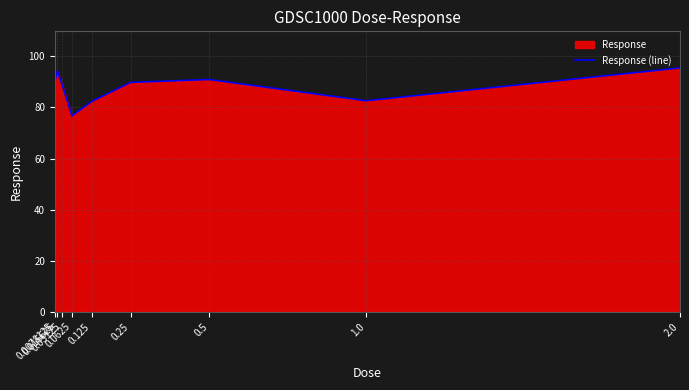

Count the number of categories in the chart.

9